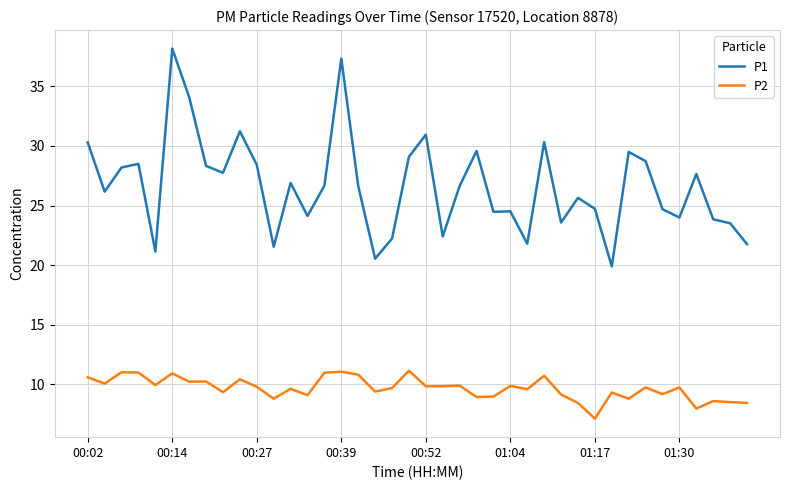

Which series has the largest range (max minus min)?

P1